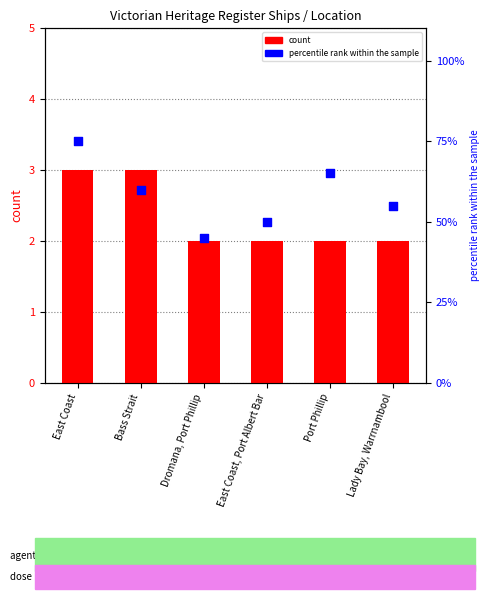

Which series has the largest Y range (max minus min)?

percentile rank within the sample